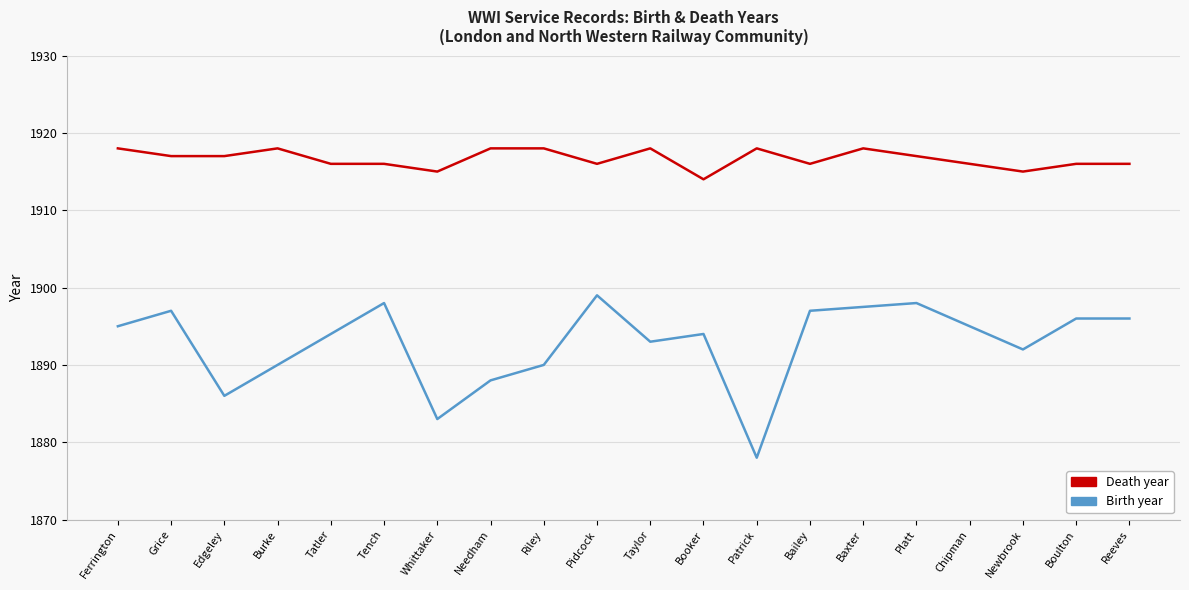

Where is the data nearest to the value 1916?

Tatler